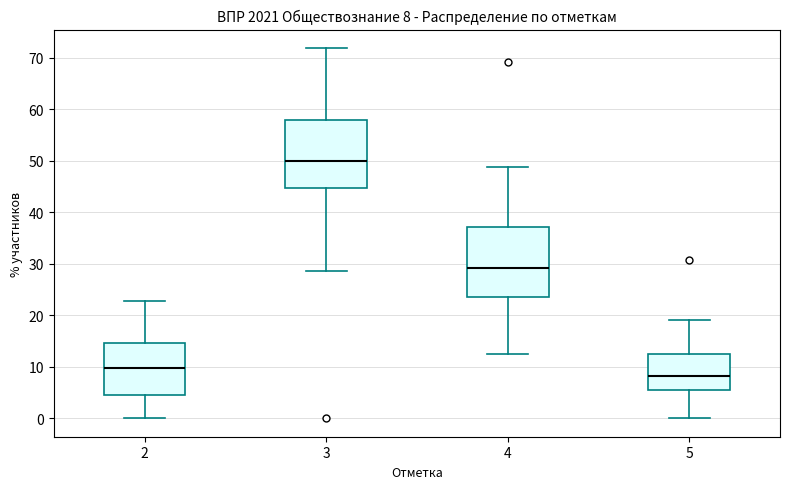

Which box's median line is the highest?

3